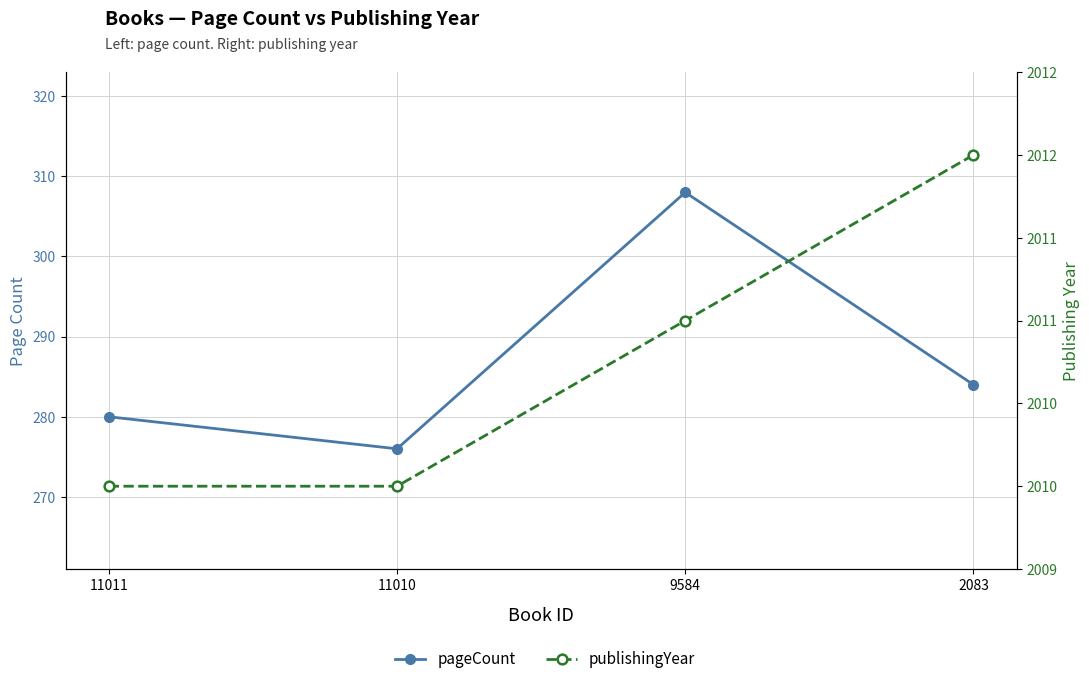

What are all the series names shown in the legend?

pageCount, publishingYear